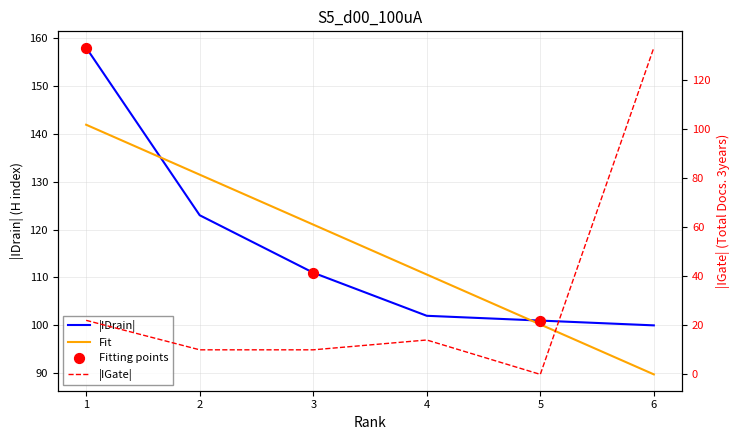

Which series has the largest Y range (max minus min)?

|IGate| (Total Docs. 3years)